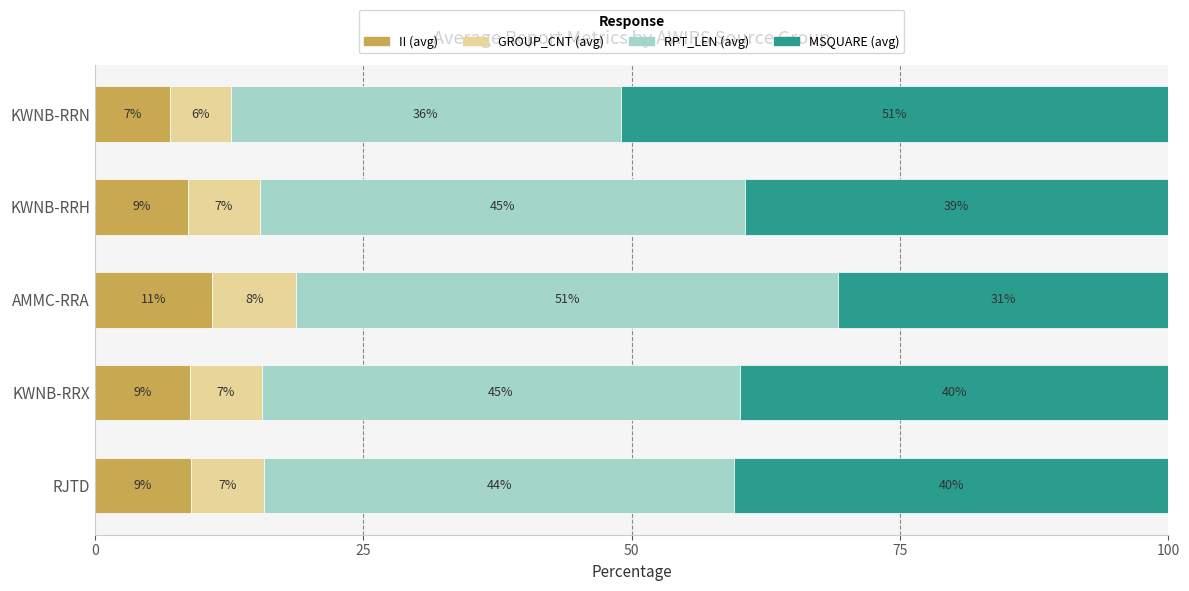

What is the value of the GROUP_CNT (avg) bar at the 4th from the left?

6.6